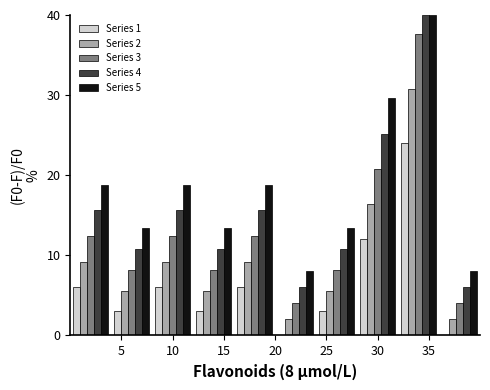

In the Series 4 series, which range on the x-axis has the tallest bar?

32 to 36